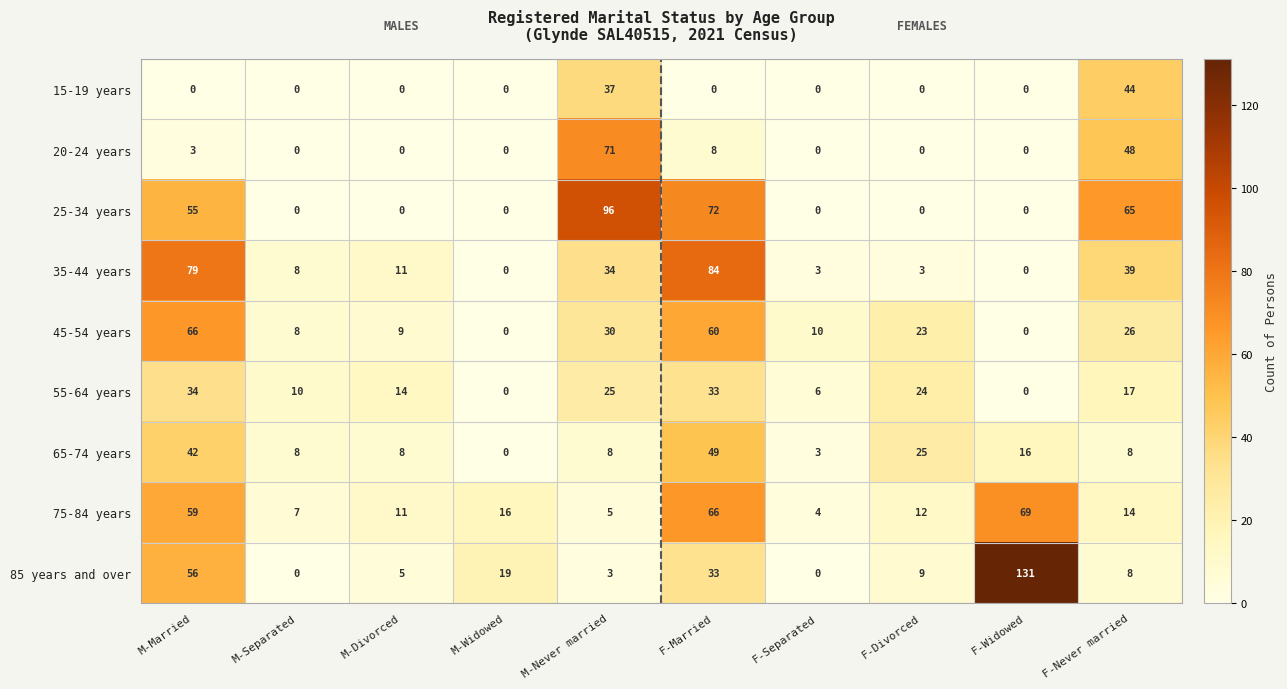

The 20-24 years series shows 71 at M-Never married. True or false?

True